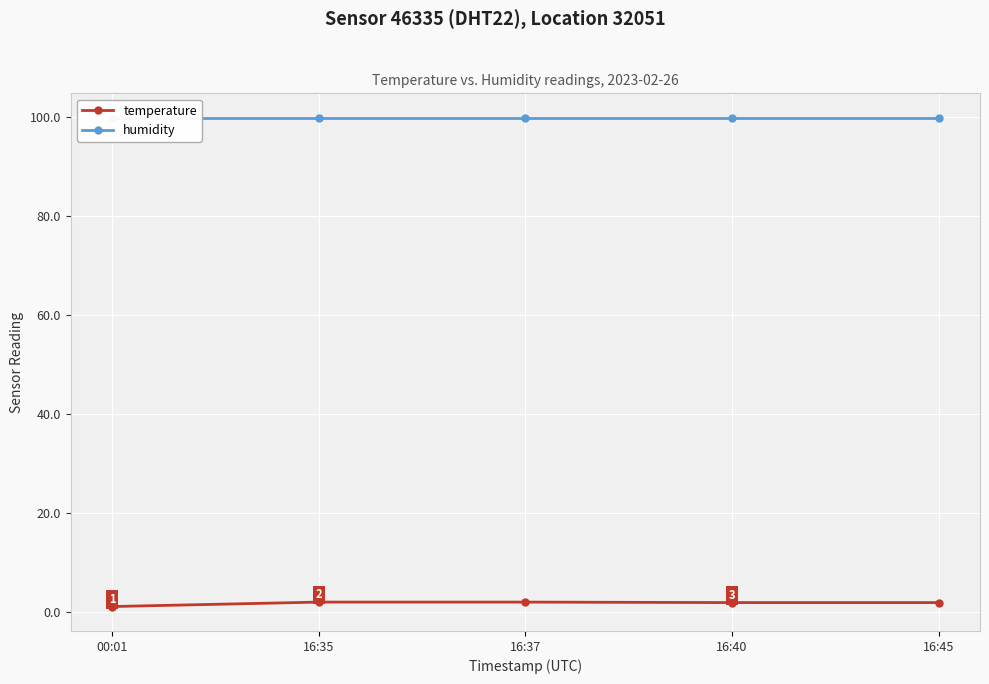

Reading right to left, list all the values displayed in this chart.

temperature: 16:45=1.9	16:40=1.9	16:37=2.0	16:35=2.0	00:01=1.1
humidity: 16:45=99.9	16:40=99.9	16:37=99.9	16:35=99.9	00:01=99.9